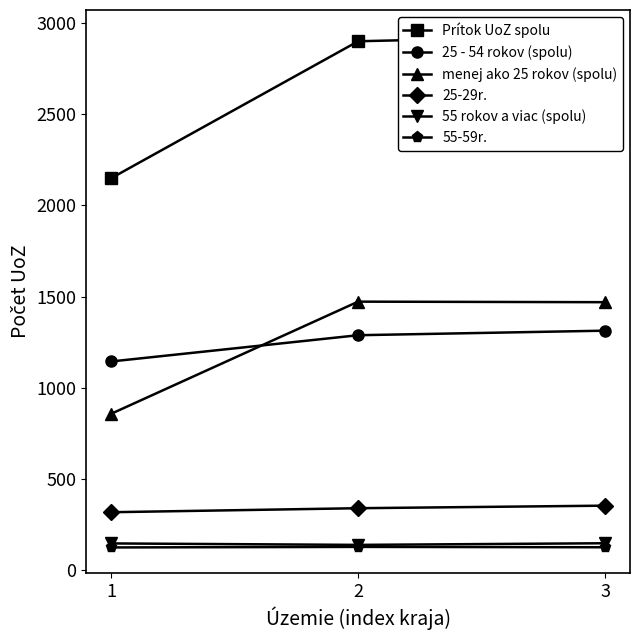

True or false: Prítok UoZ spolu has a value of 3005 at 1.

False